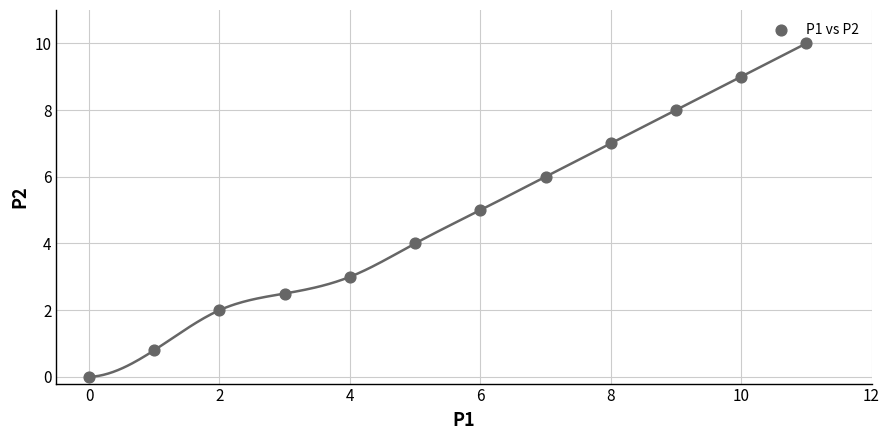

What is the range of Y values (max minus min)?

10.0